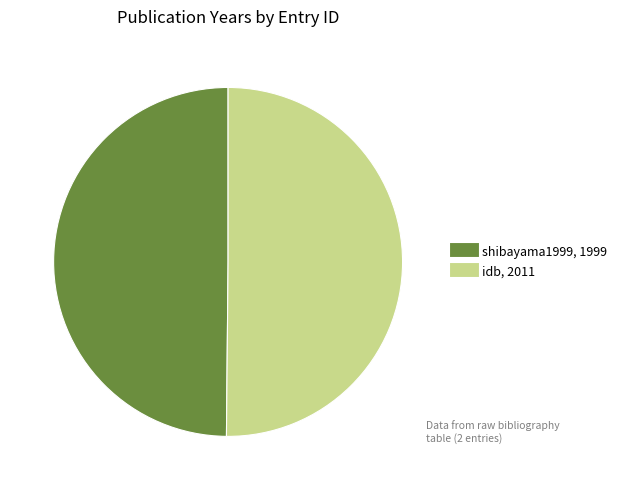

Do shibayama1999 and idb together represent more than half of the pie?

Yes